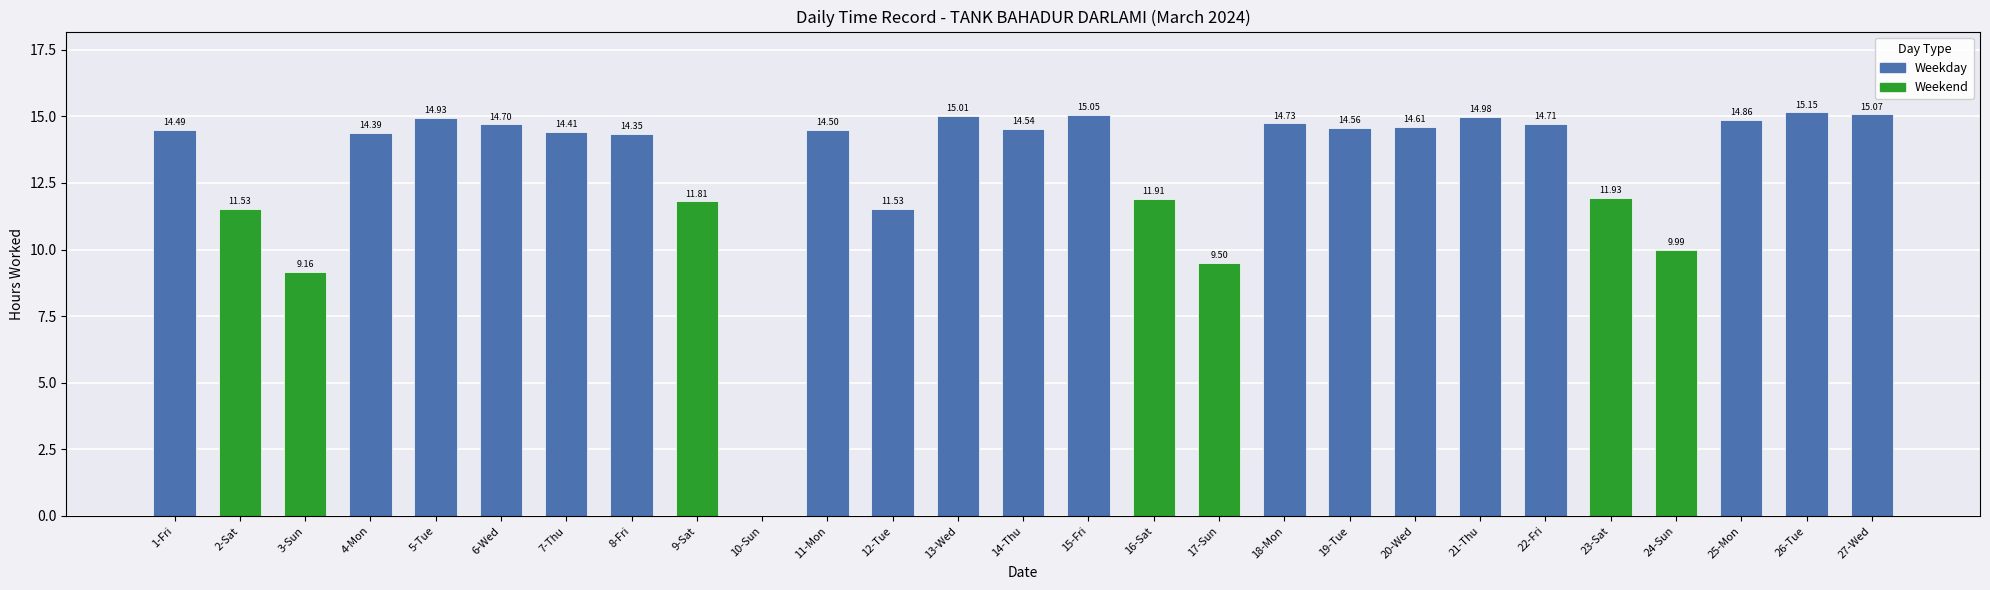

Which category has the highest value across all series?

26-Tue